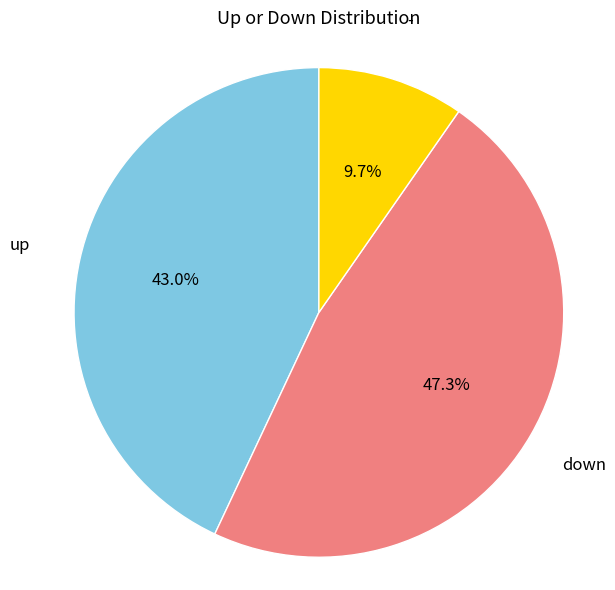

To the nearest percent, what is the combined percentage of - and down?

57%